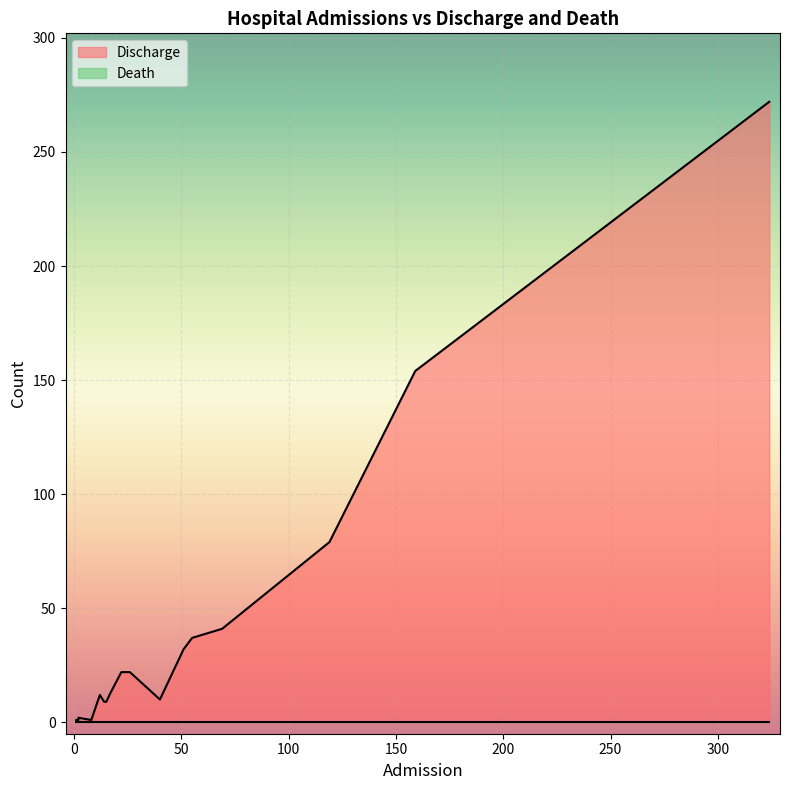

True or false: Death and Discharge cross at least once.

False